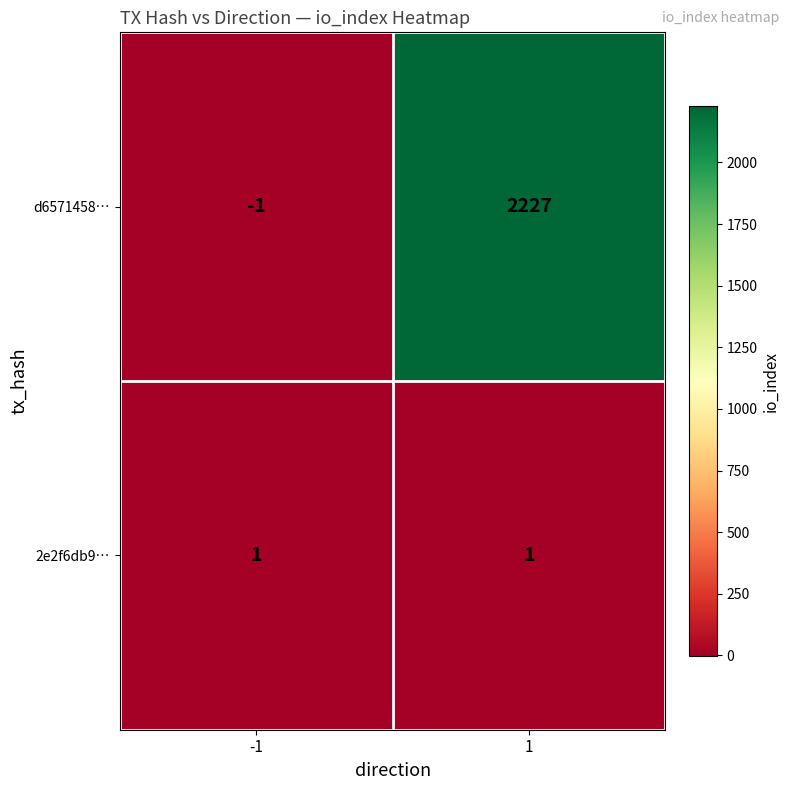

Which series has the widest spread of values?

d6571458…